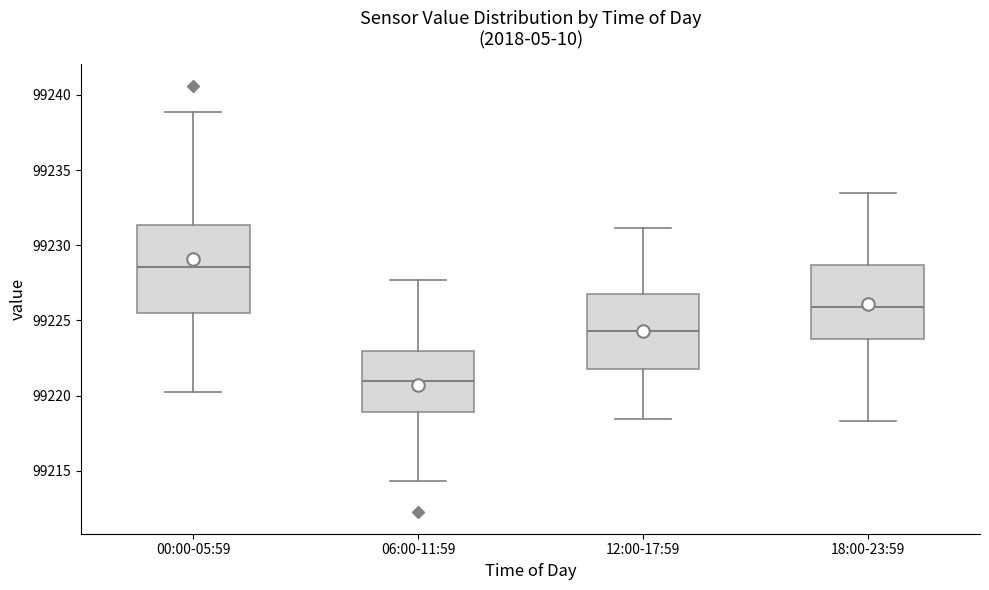

Reading left to right, read every box against the y-axis: the position of its median line, the range the box covers, and the ends of its whiskers. The values are not printed on the chart, so give them approximately, as read against the axis.

00:00-05:59: median 99228.5, box 99225.5 to 99231.5, whiskers 99220.0 to 99239.0
06:00-11:59: median 99221.0, box 99219.0 to 99223.0, whiskers 99214.5 to 99227.5
12:00-17:59: median 99224.5, box 99222.0 to 99227.0, whiskers 99218.5 to 99231.0
18:00-23:59: median 99226.0, box 99224.0 to 99228.5, whiskers 99218.5 to 99233.5